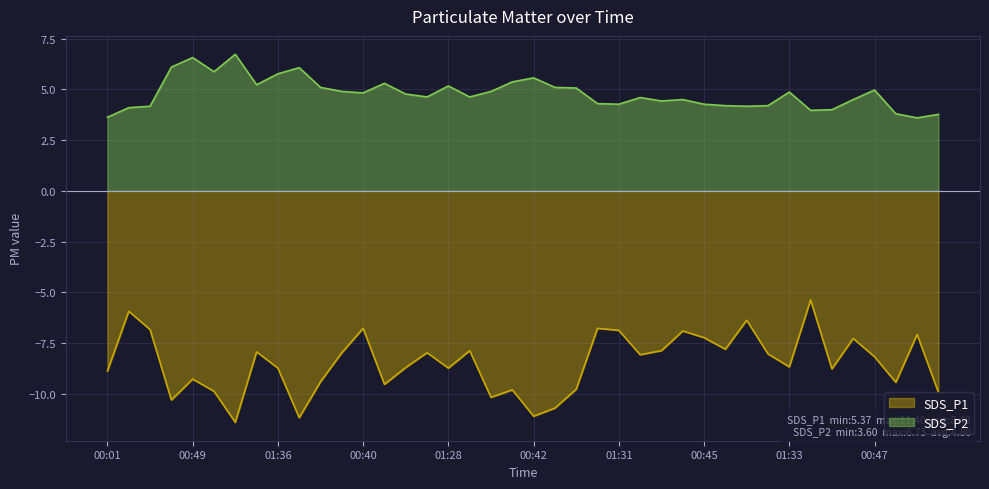

What are all the series names shown in the legend?

SDS_P1, SDS_P2